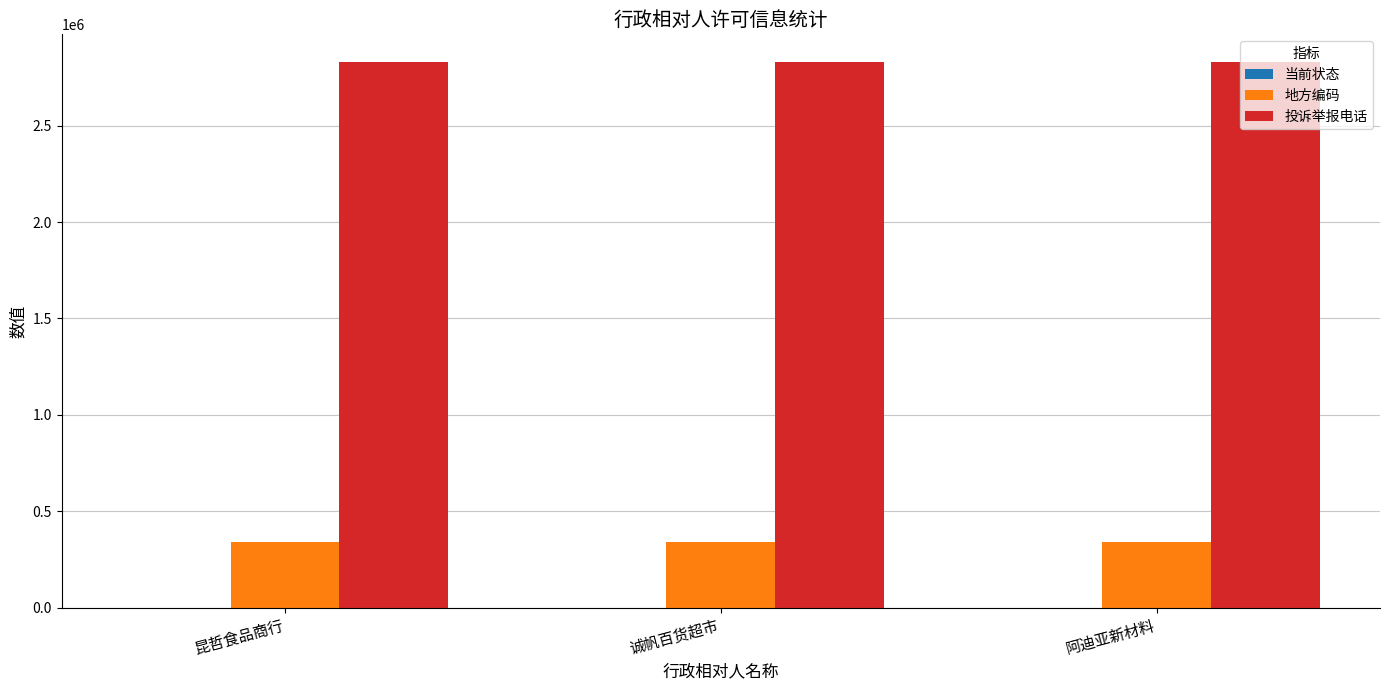

What is the sum of all 地方编码 values?

1020933